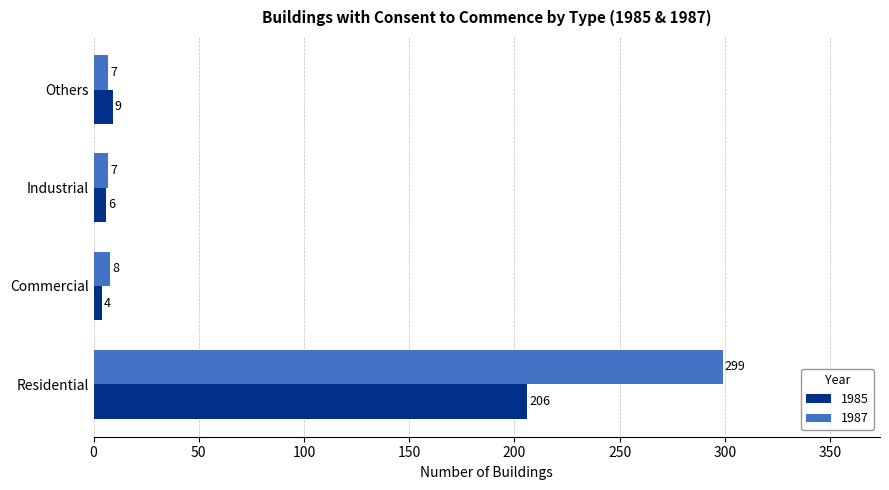

Which series changed the most between Commercial and Industrial?

1985